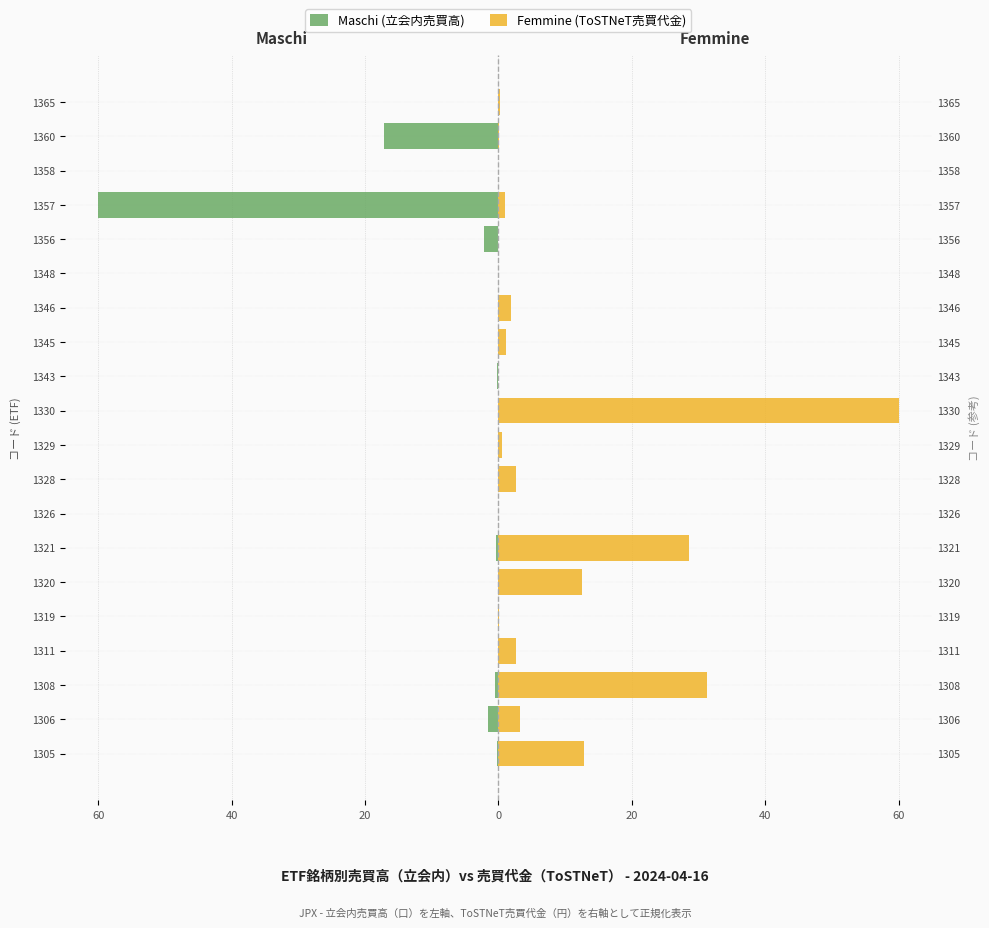

Which series has the largest total across all categories?

Femmine (ToSTNeT売買代金)